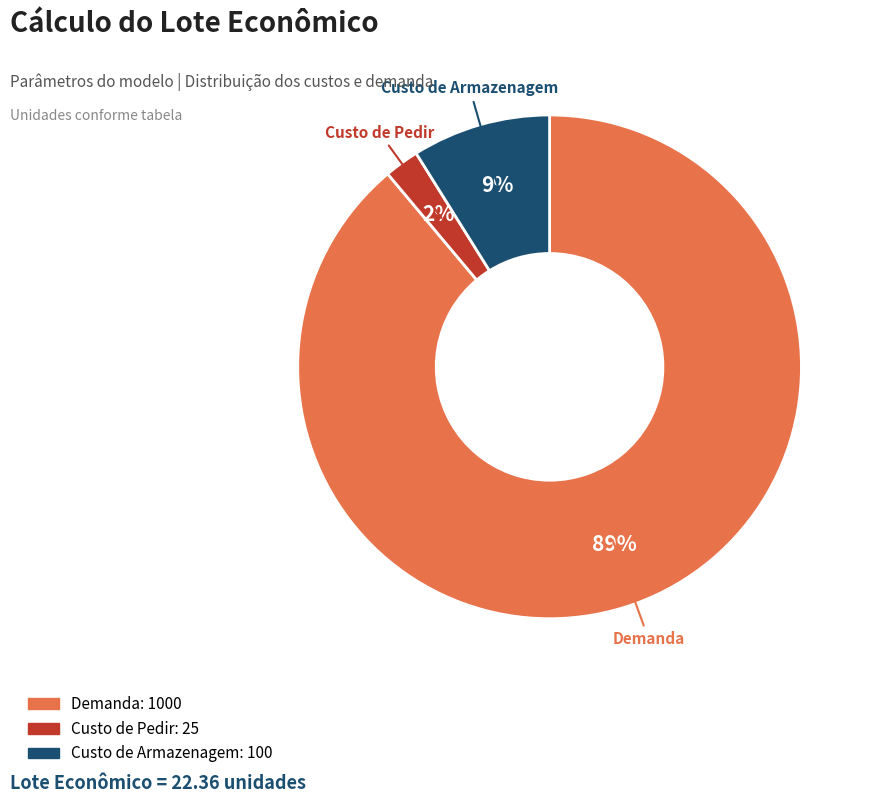

Which slice represents more than half of the pie?

Demanda